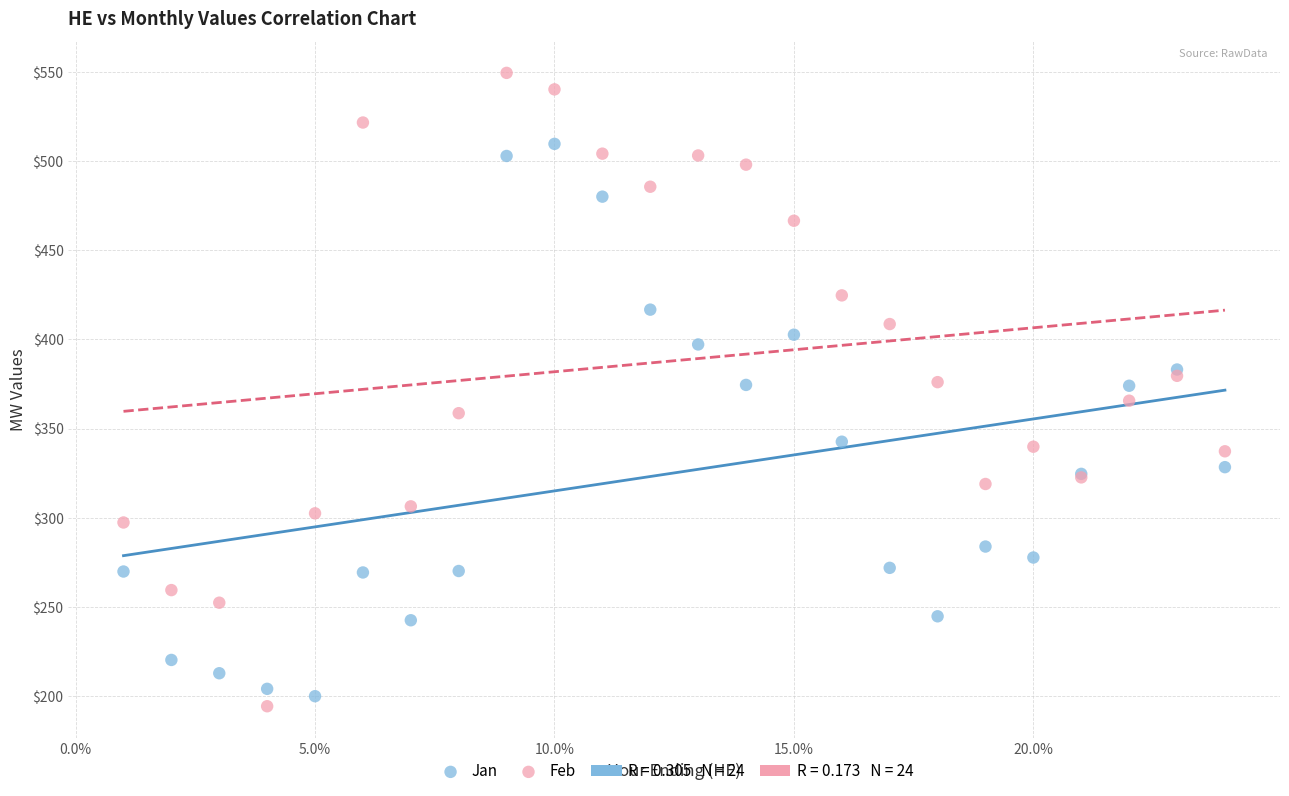

Which series contains the highest Y value?

Feb